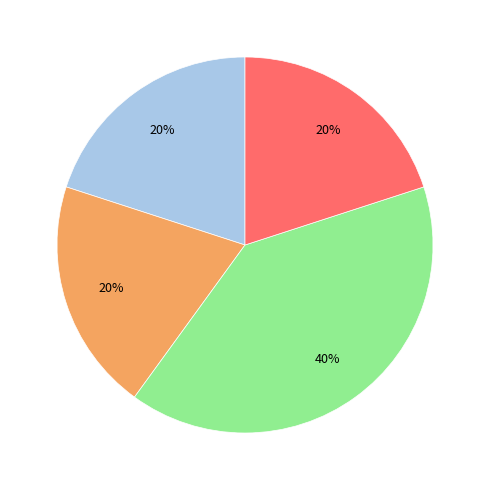

Does any single category account for the majority?

No